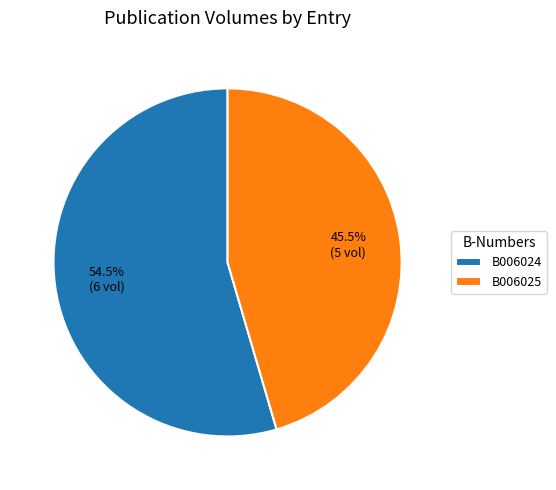

Is it true that B006025 is 58% of the pie?

False